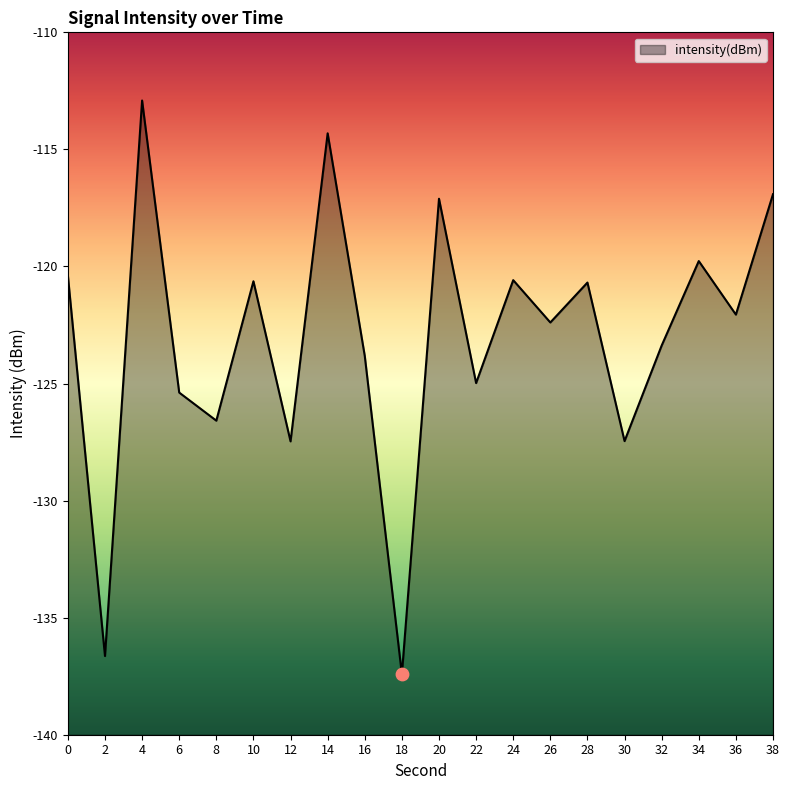

Which has a higher value, 20 or 4?

4